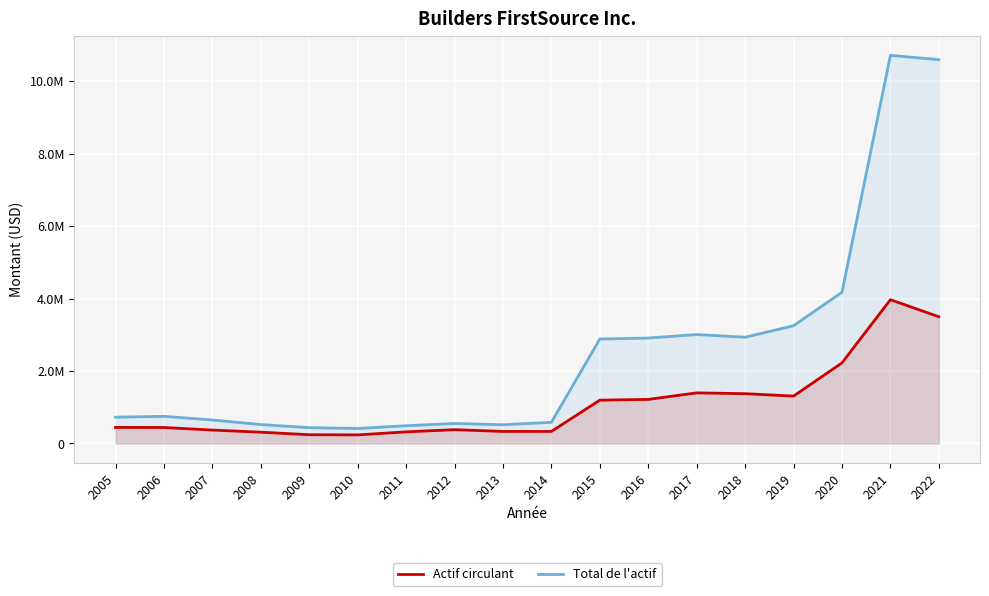

Reading left to right, what are all the values shown in this chart?

Actif circulant: 2005=442581	2006=440311	2007=368766	2008=310617	2009=240342	2010=235349	2011=319661	2012=379872	2013=331161	2014=331540	2015=1194329	2016=1215981	2017=1395868	2018=1373751	2019=1306867	2020=2223682	2021=3968269	2022=3497647
Total de l'actif: 2005=724407	2006=748515	2007=647423	2008=521140	2009=434951	2010=412804	2011=488803	2012=550841	2013=515839	2014=583065	2015=2882038	2016=2909887	2017=3006124	2018=2932309	2019=3249490	2020=4173671	2021=10714343	2022=10595160